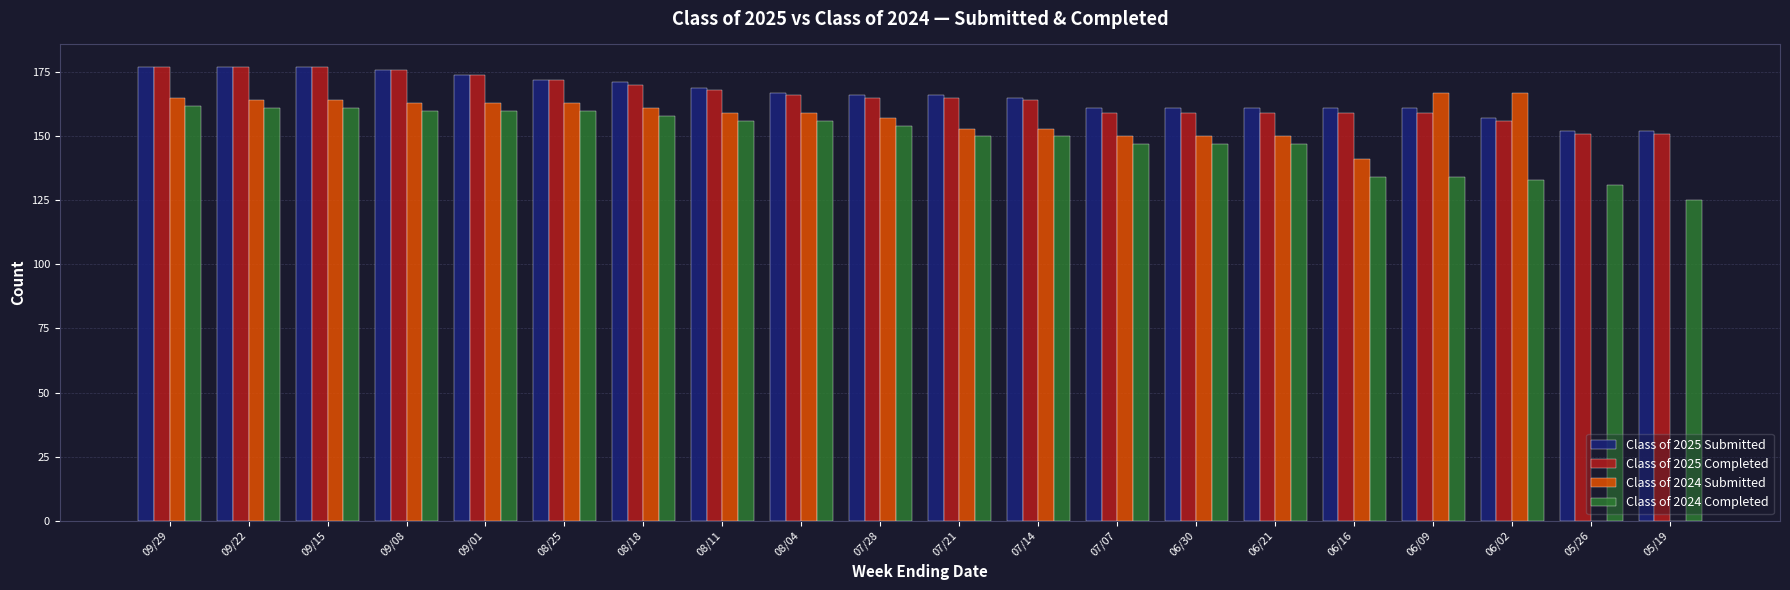

What is the total value across all series at 07/28?

642